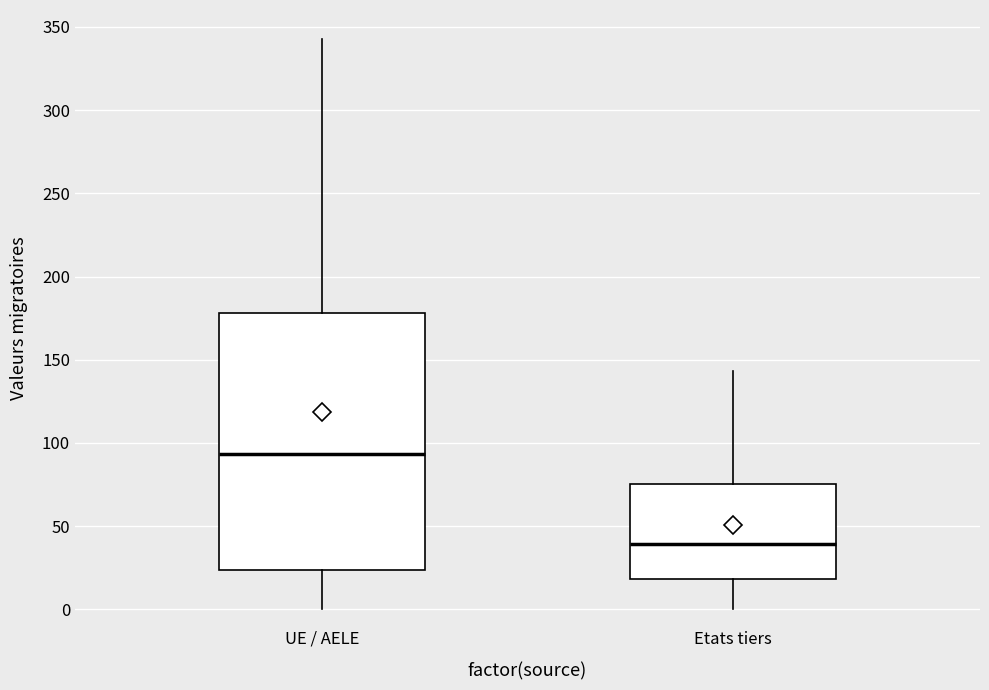

Where is the lower edge of the box for Etats tiers on the y-axis? The values are not printed on the chart, so give them approximately, as read against the axis.

20